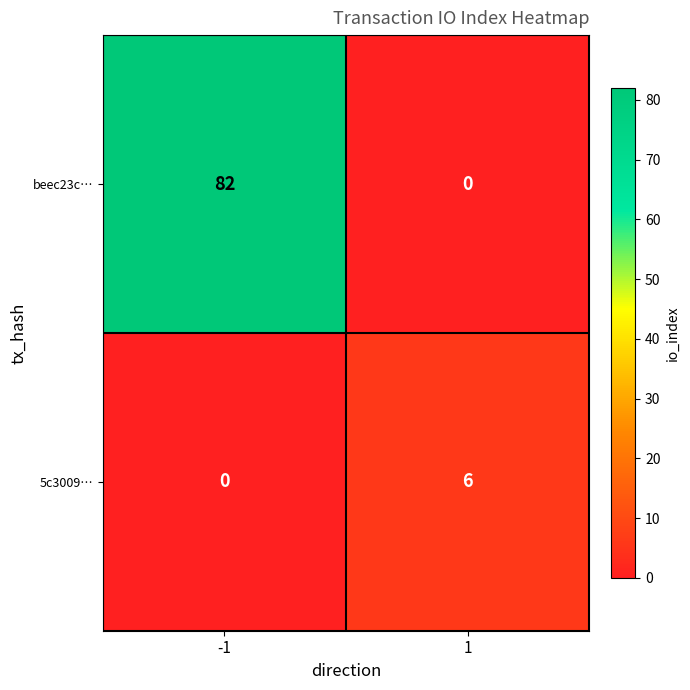

Rank the series by their average value, from lowest to highest.

5c3009…, beec23c…